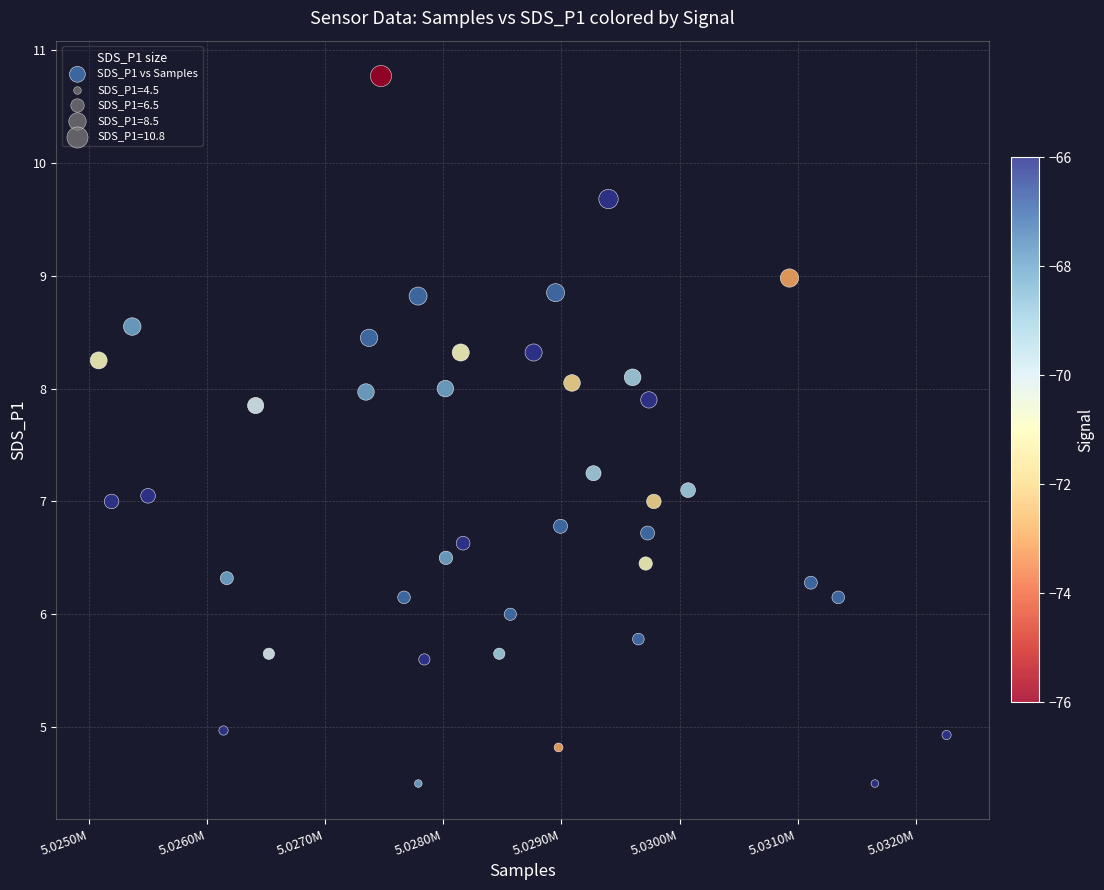

What is the range of X values (max minus min)?

7178.0